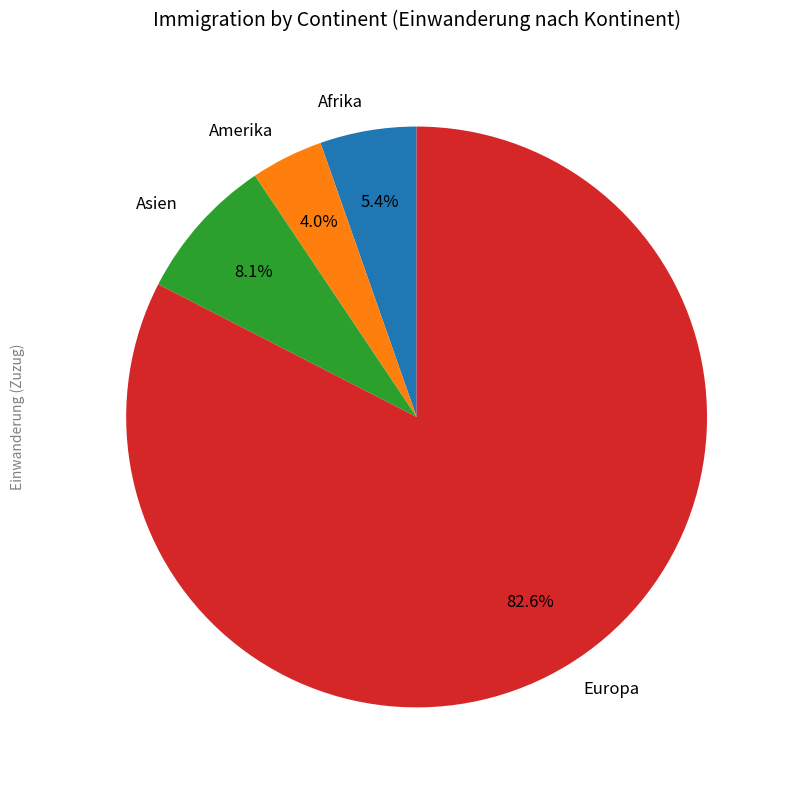

What is the total percentage of Afrika and Europa?

87.9%